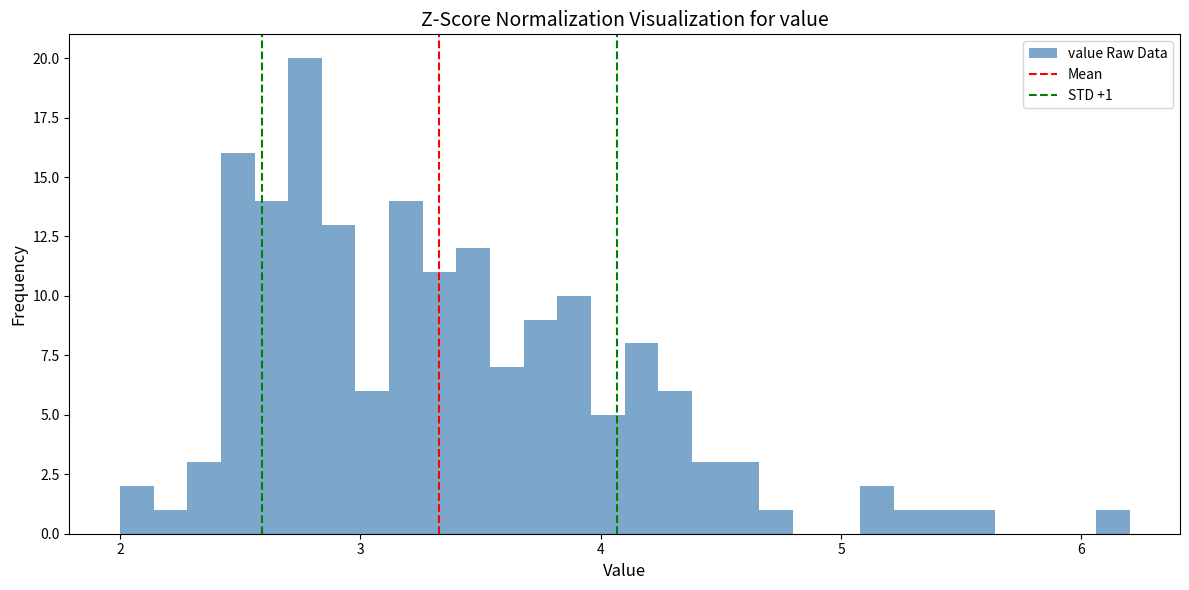

Around what value on the x-axis is the tallest bar? Give the approximate position of its centre, as read against the axis.

2.8